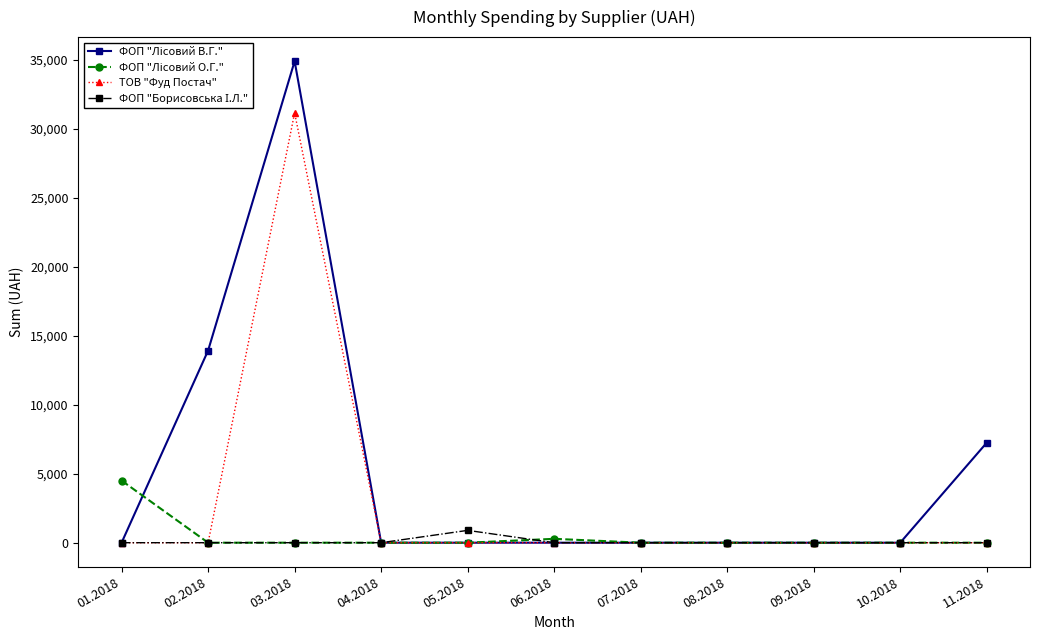

Which category has the highest value across all series?

03.2018